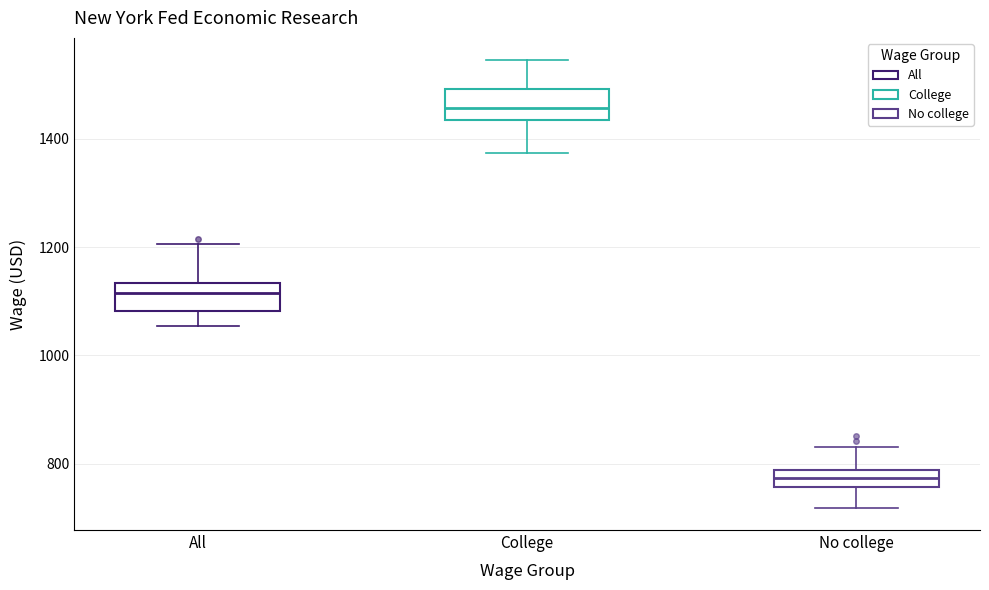

Reading left to right, read every box against the y-axis: the position of its median line, the range the box covers, and the ends of its whiskers. The values are not printed on the chart, so give them approximately, as read against the axis.

All: median 1120, box 1080 to 1140, whiskers 1060 to 1200
College: median 1460, box 1440 to 1500, whiskers 1380 to 1540
No college: median 780 (inside the box), box 760 to 780, whiskers 720 to 840